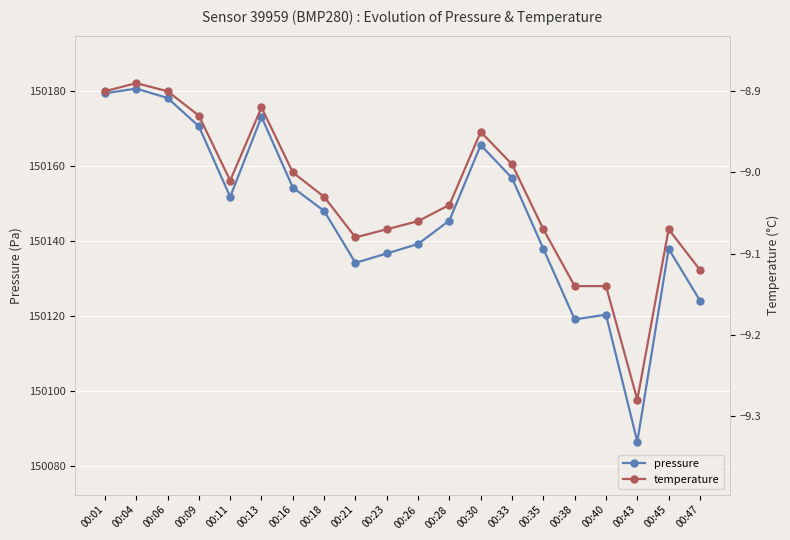

Rank the series by their maximum value, from highest to lowest.

pressure, temperature